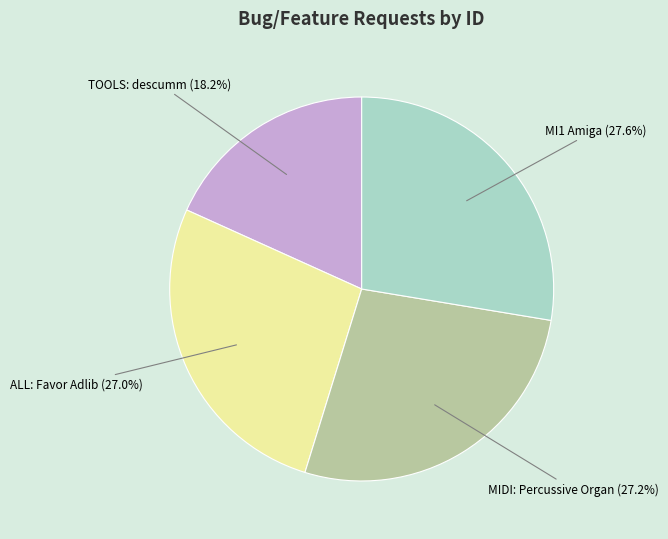

What is the total percentage of MI1 Amiga (27.6%) and MIDI: Percussive Organ (27.2%)?

54.8%